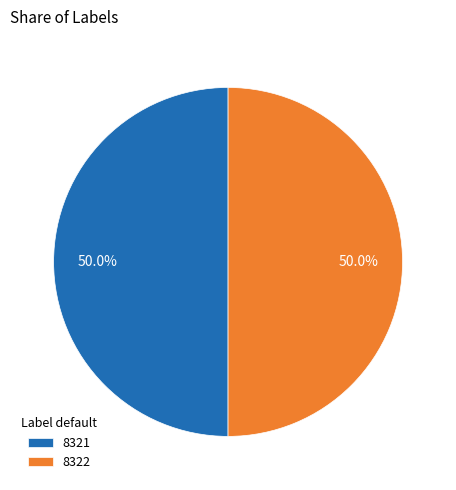

What percentage do 8322 and 8321 together represent?

100.0%